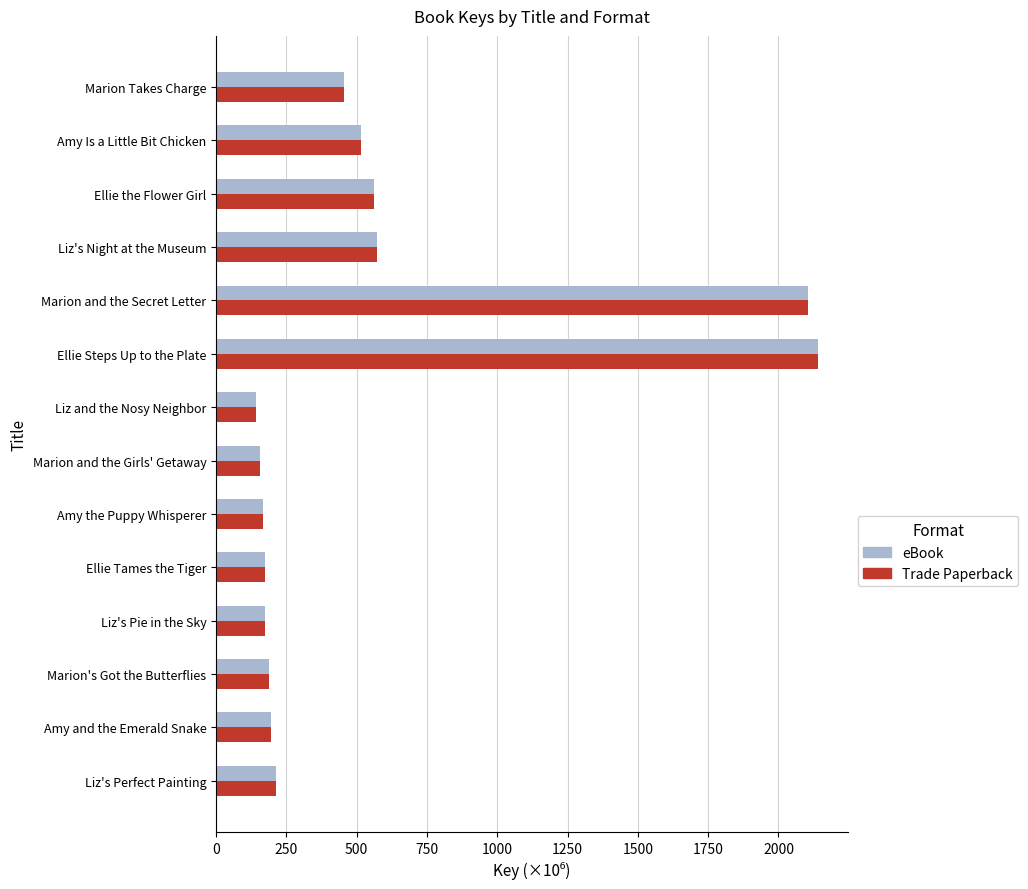

Count the number of categories in the chart.

14